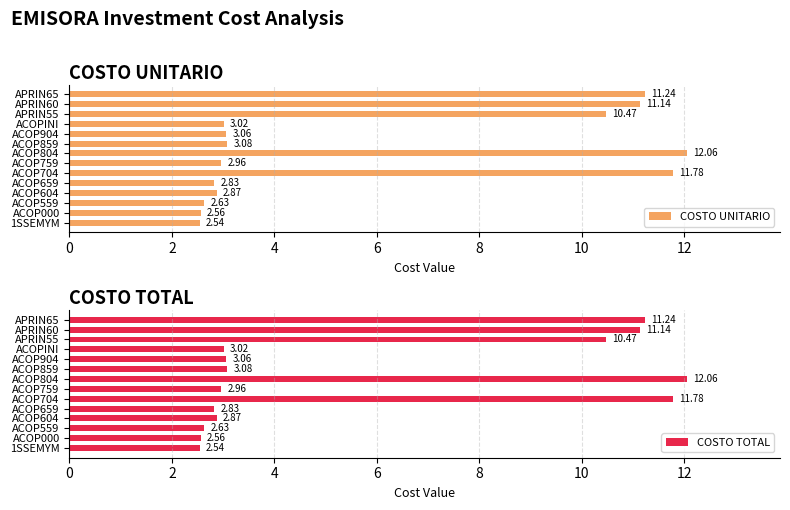

What is the sum of all COSTO UNITARIO values?

82.2